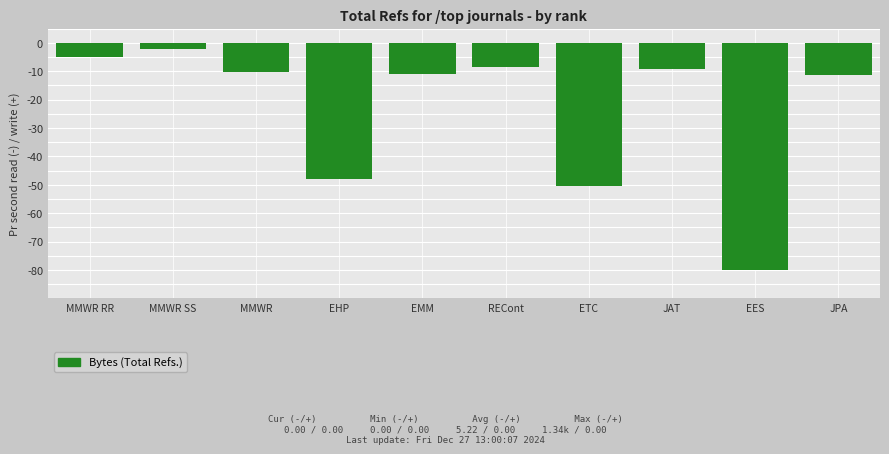

What is the difference between the maximum and minimum values?

77.7